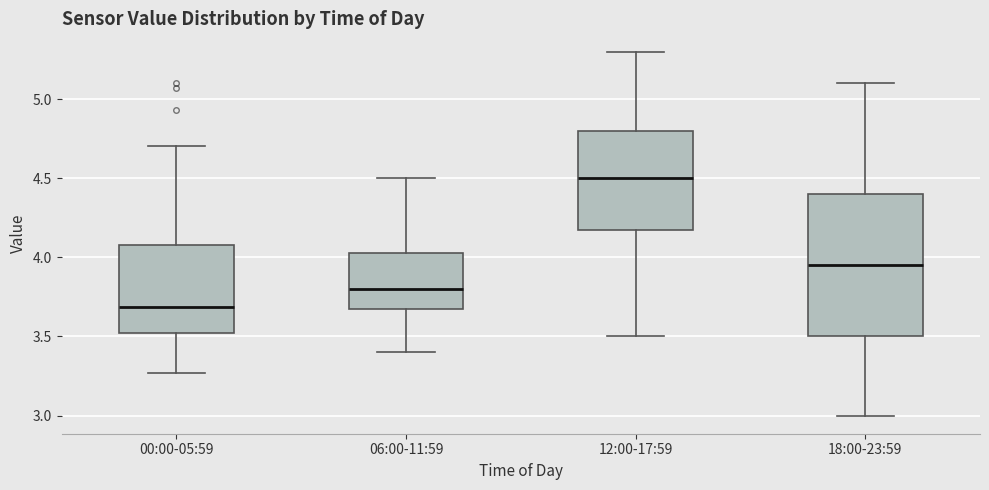

Reading left to right, read every box against the y-axis: the position of its median line, the range the box covers, and the ends of its whiskers. The values are not printed on the chart, so give them approximately, as read against the axis.

00:00-05:59: median 3.70, box 3.50 to 4.10, whiskers 3.25 to 4.70
06:00-11:59: median 3.80, box 3.70 to 4.05, whiskers 3.40 to 4.50
12:00-17:59: median 4.50, box 4.20 to 4.80, whiskers 3.50 to 5.30
18:00-23:59: median 3.95, box 3.50 to 4.40, whiskers 3.00 to 5.10